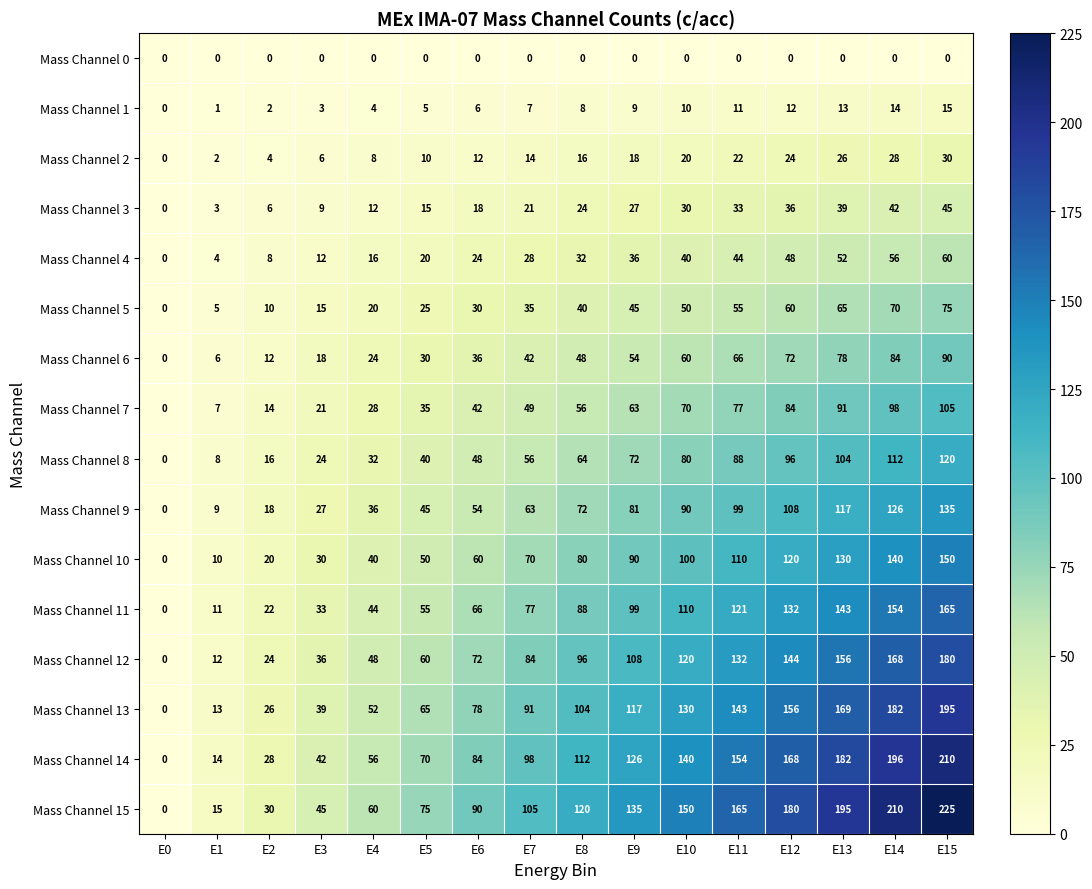

How many data points does each series have?

16